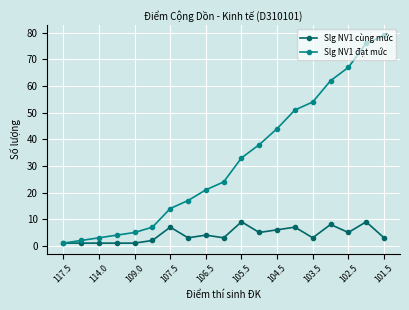

Which series has the largest total across all categories?

Slg NV1 đạt mức